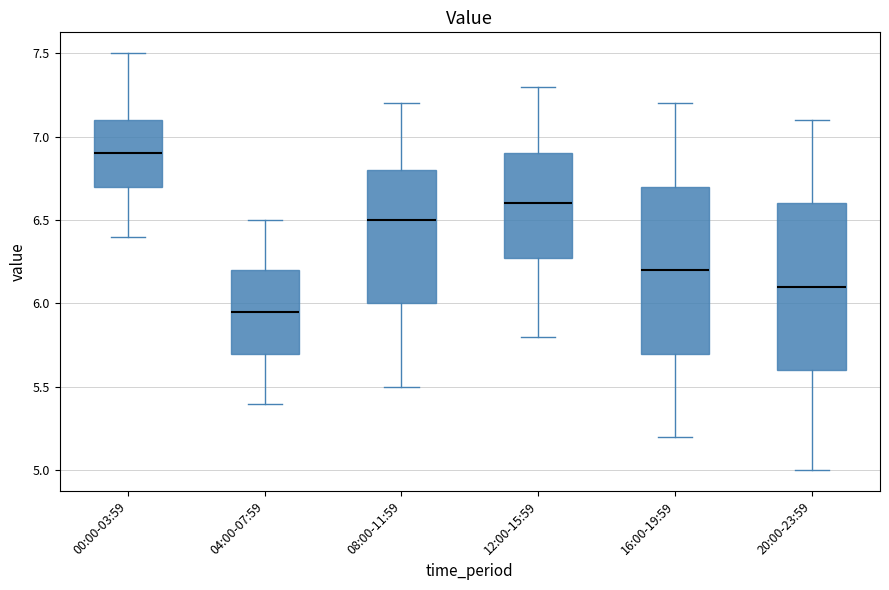

Reading left to right, read every box against the y-axis: the position of its median line, the range the box covers, and the ends of its whiskers. The values are not printed on the chart, so give them approximately, as read against the axis.

00:00-03:59: median 6.90, box 6.70 to 7.10, whiskers 6.40 to 7.50
04:00-07:59: median 5.95, box 5.70 to 6.20, whiskers 5.40 to 6.50
08:00-11:59: median 6.50, box 6.00 to 6.80, whiskers 5.50 to 7.20
12:00-15:59: median 6.60, box 6.30 to 6.90, whiskers 5.80 to 7.30
16:00-19:59: median 6.20, box 5.70 to 6.70, whiskers 5.20 to 7.20
20:00-23:59: median 6.10, box 5.60 to 6.60, whiskers 5.00 to 7.10